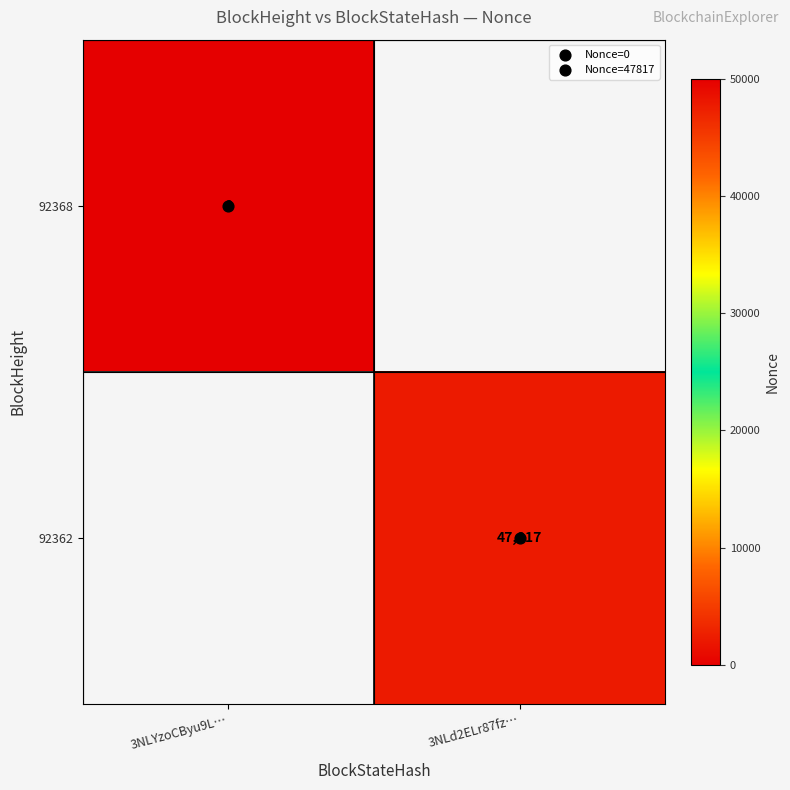

Rank the series by their maximum value, from lowest to highest.

92368, 92362